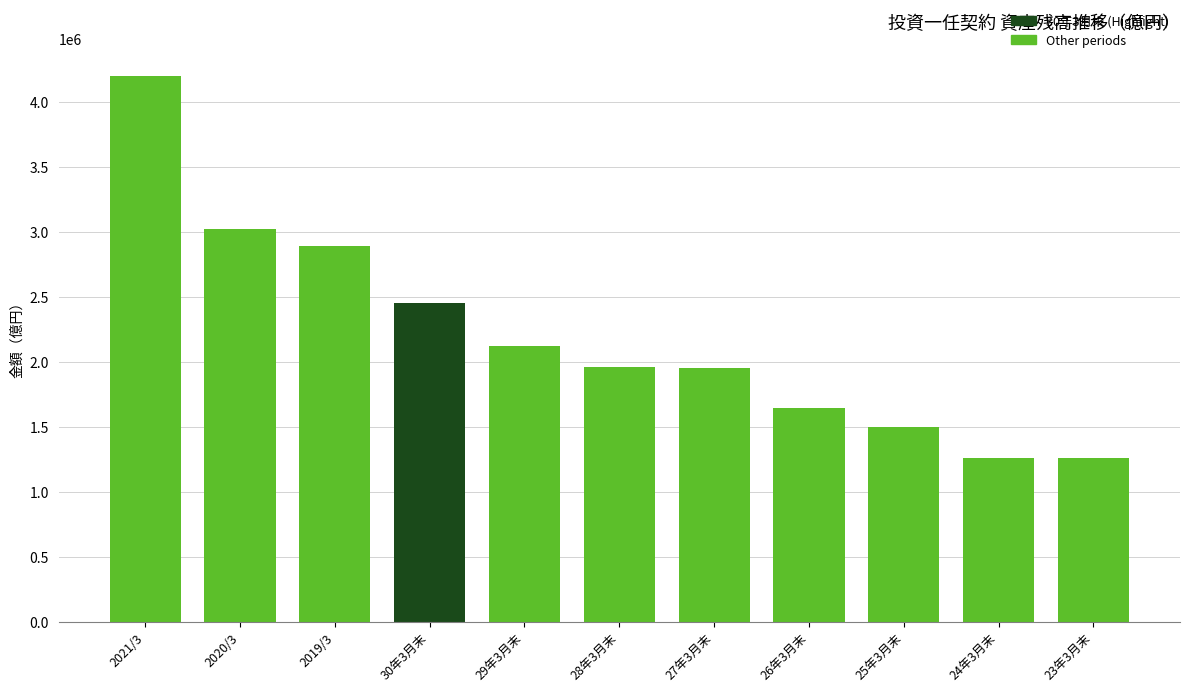

What is the smallest value displayed?

1259983.4